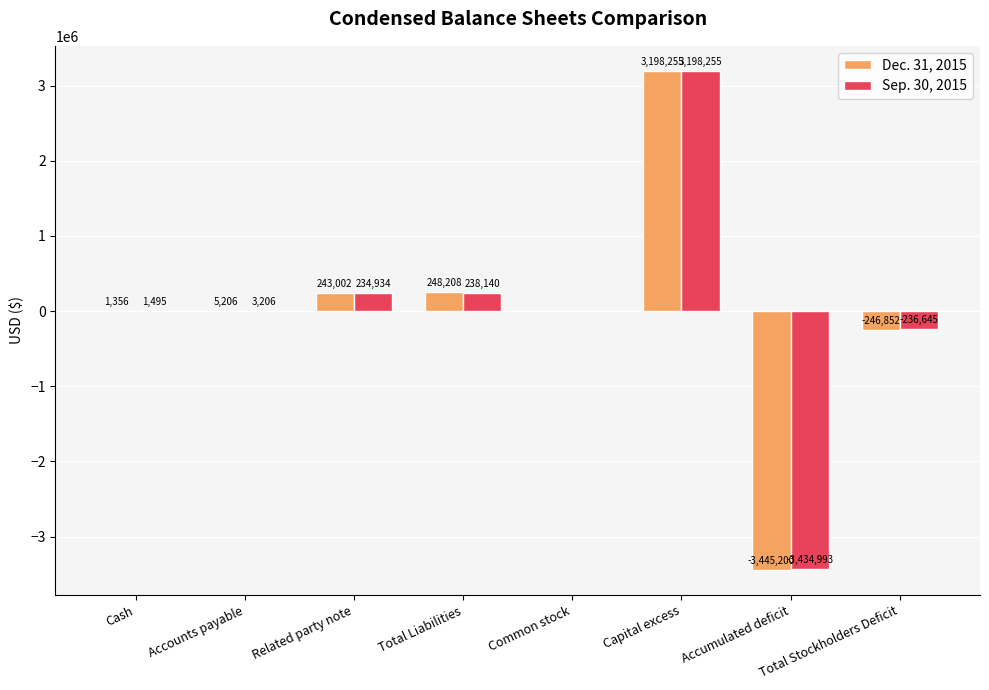

At which label does Dec. 31, 2015 reach its peak?

Capital excess